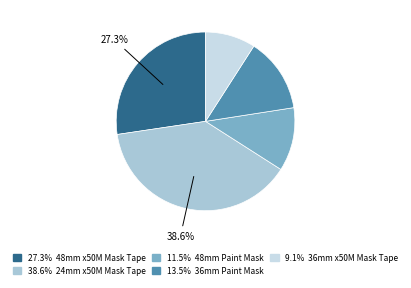

Does any single category account for the majority?

No